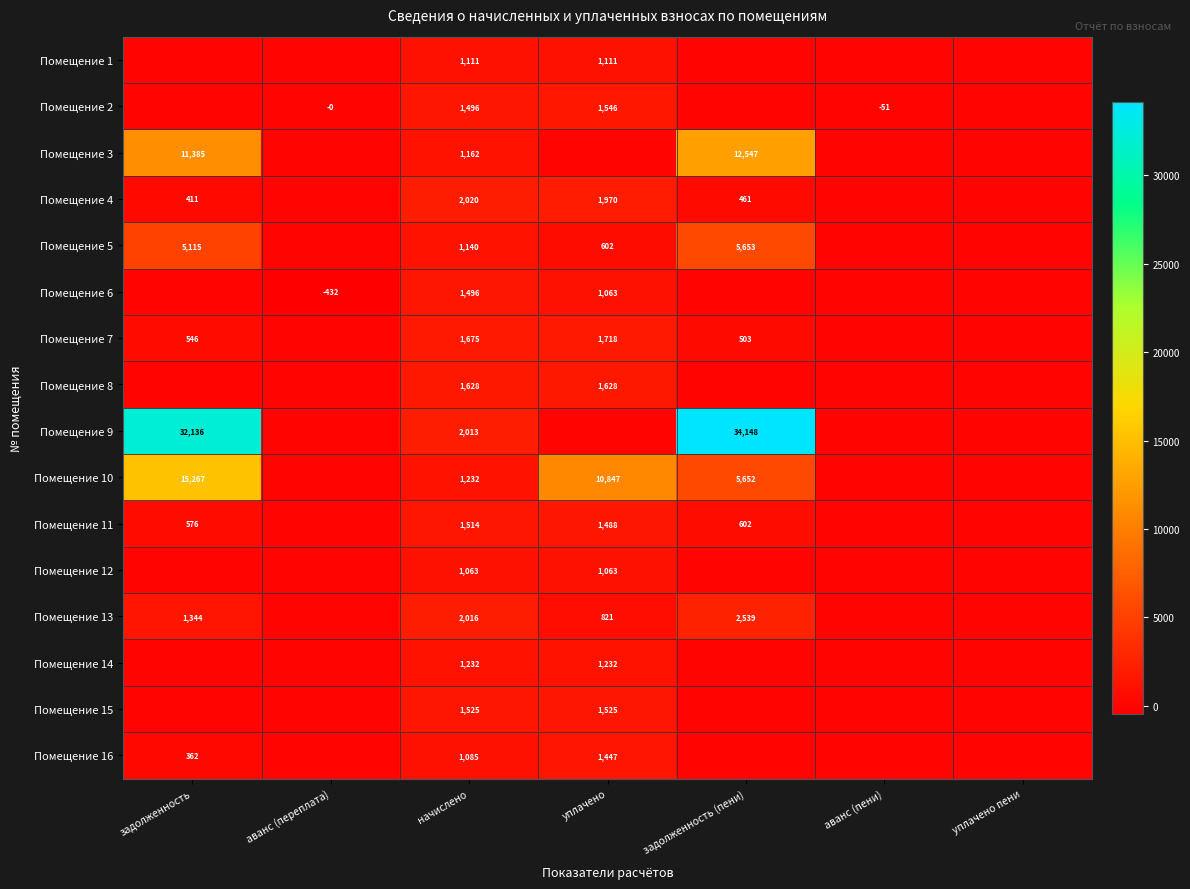

The value of Помещение 11 at начислено is 308. True or false?

False